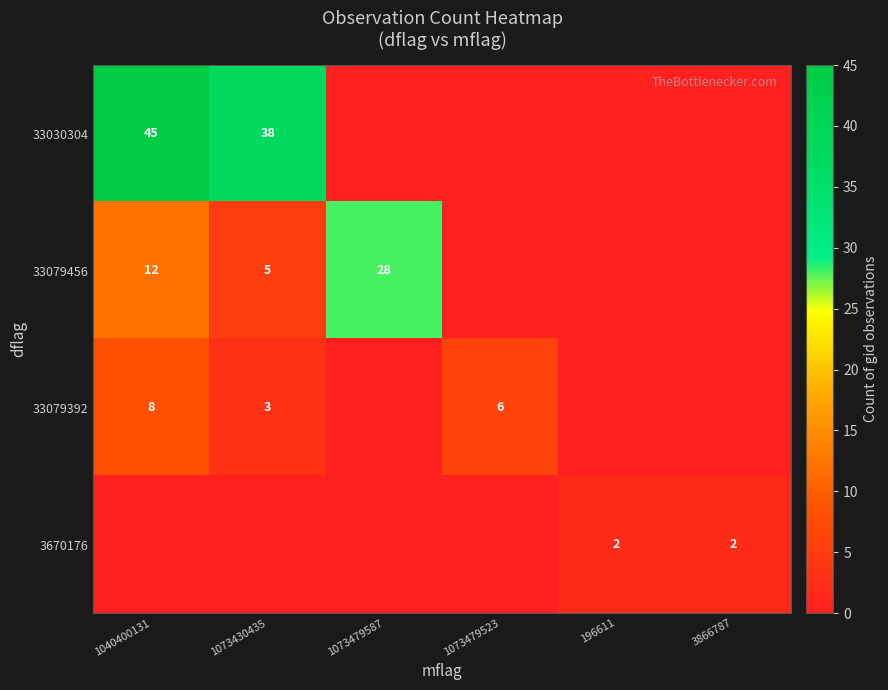

True or false: 33079392 has a value of 13 at 1040400131.

False